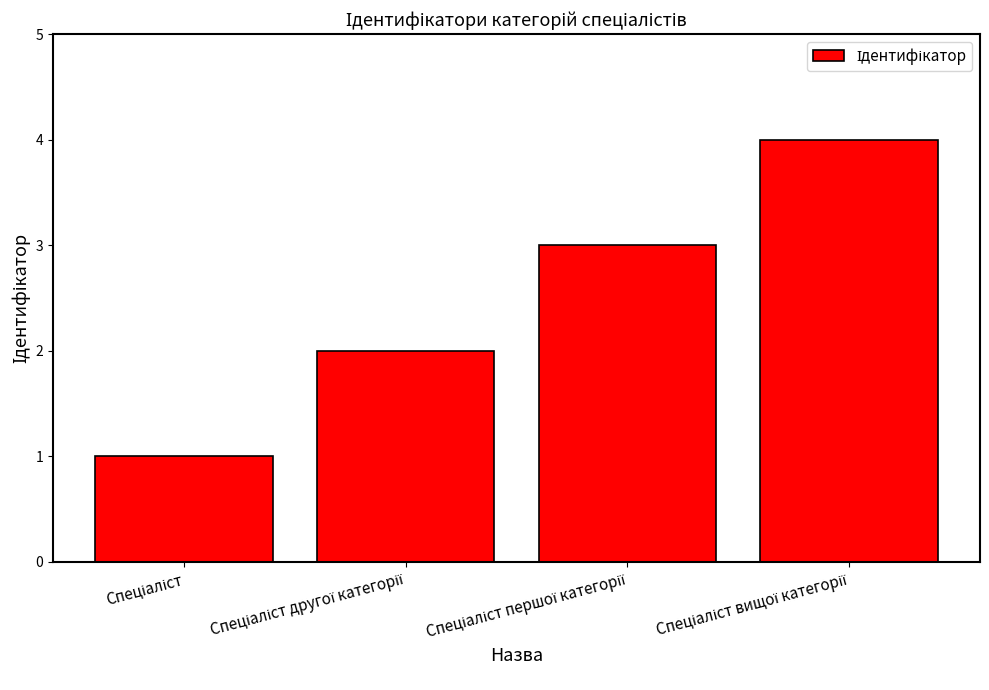

What is the sum of all values?

10